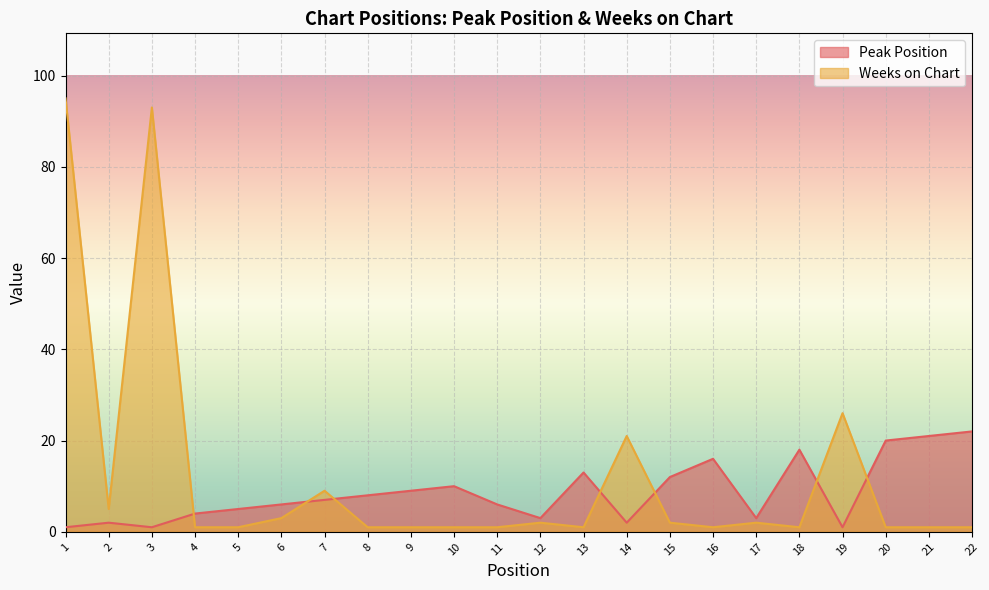

What are all the series names shown in the legend?

Peak Position, Weeks on Chart